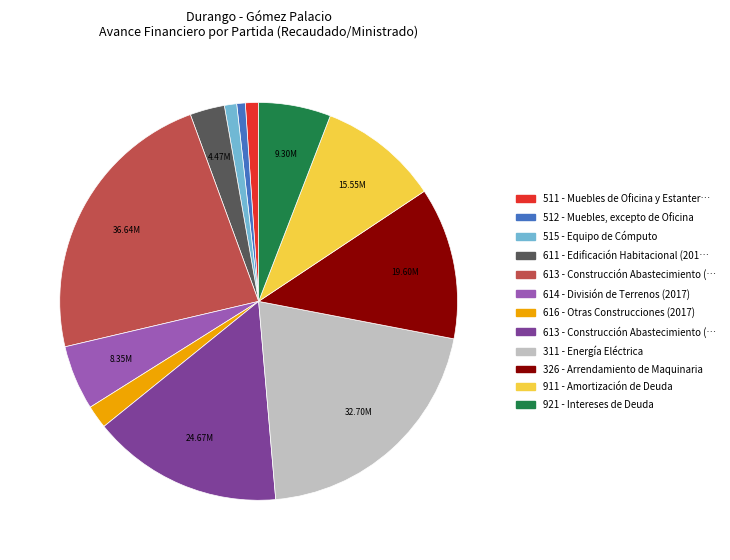

Does any single category account for the majority?

No